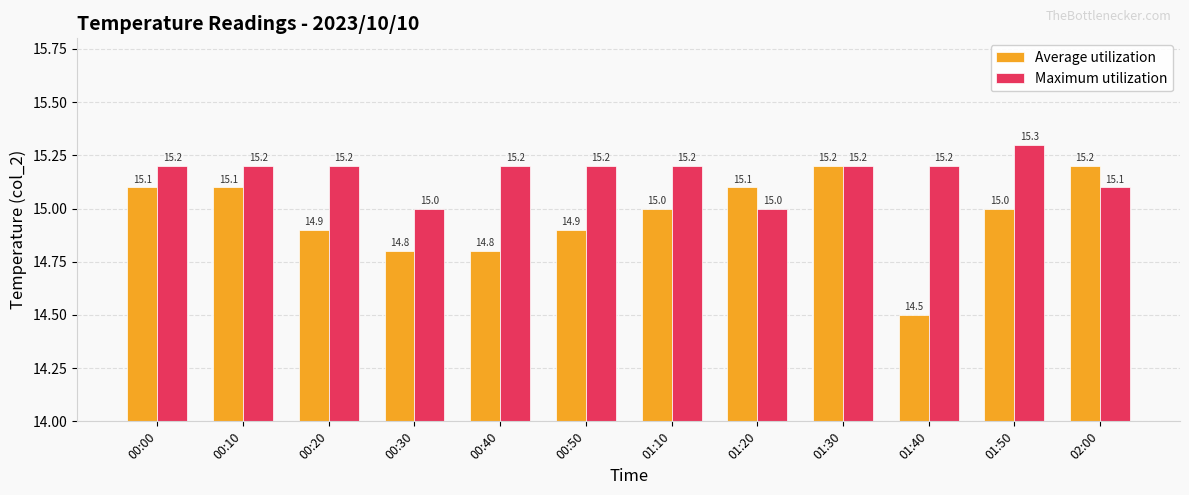

Is it true that Average utilization equals 15.0 at 01:10?

True